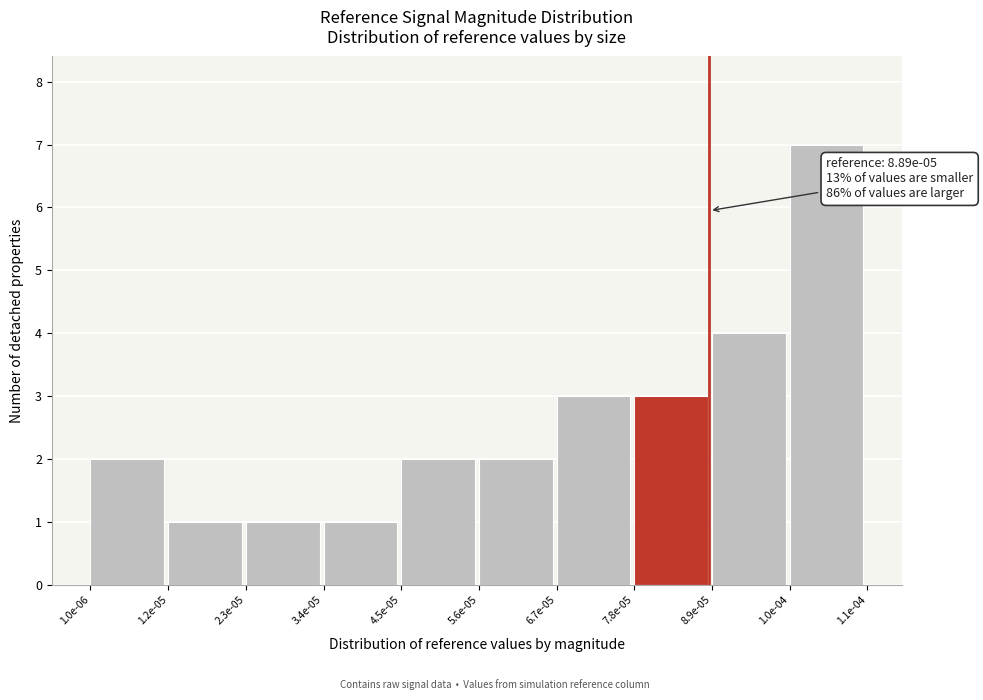

Reading right to left, list all the values displayed in this chart.

1.0e-04=7	8.9e-05=4	7.8e-05=3	6.7e-05=3	5.6e-05=2	4.5e-05=2	3.4e-05=1	2.3e-05=1	1.2e-05=1	1.0e-06=2